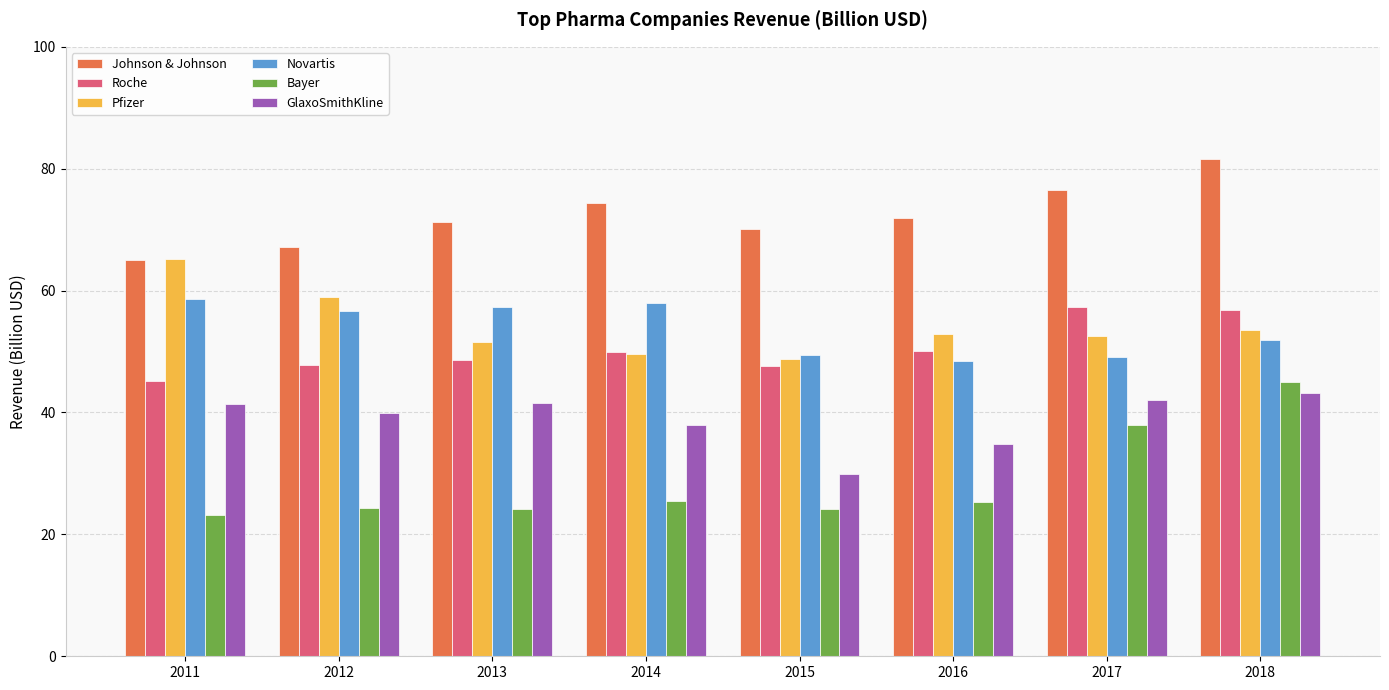

Count the number of categories in the chart.

8